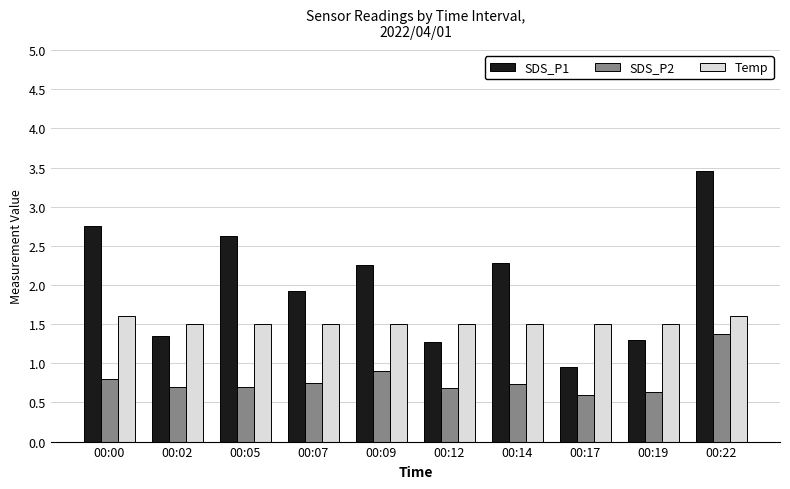

What is the difference between the SDS_P1 values at 00:02 and 00:14?

0.9